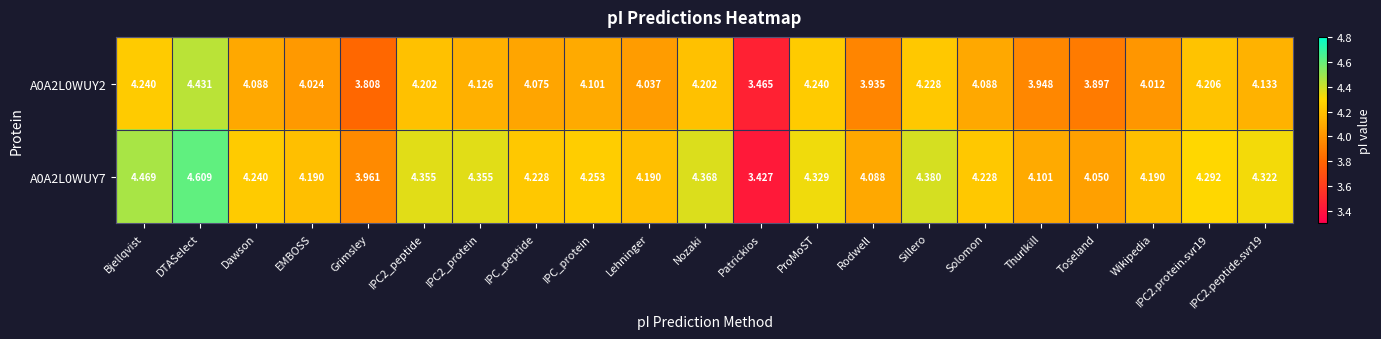

At which category does the chart reach its minimum across all series?

Patrickios